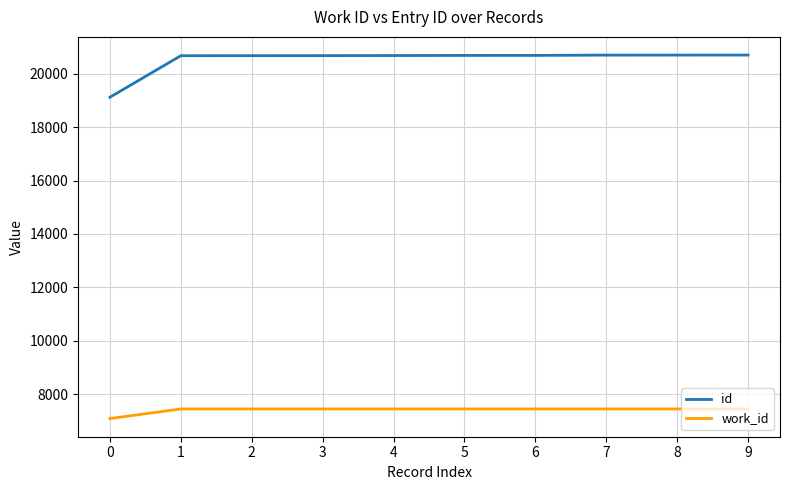

What is the difference between the maximum and minimum values in the id series?

1581